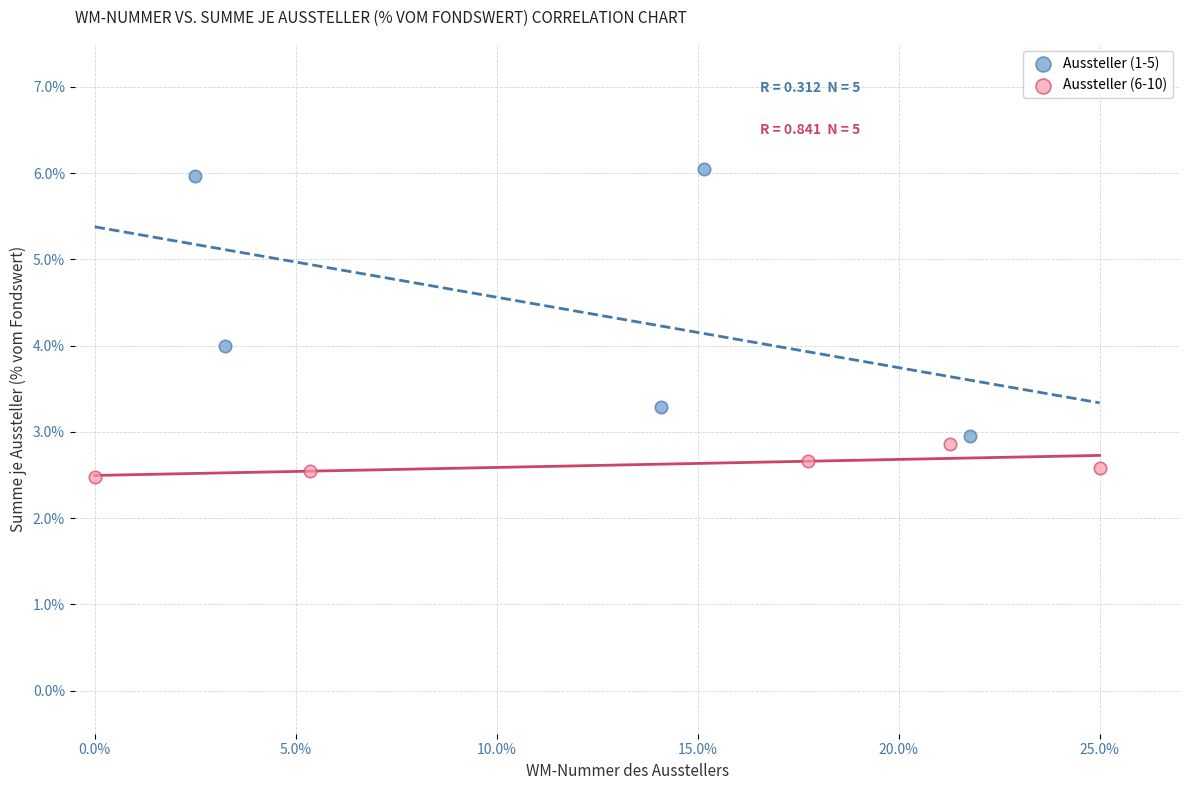

Which series has the largest Y range (max minus min)?

Aussteller (1-5)